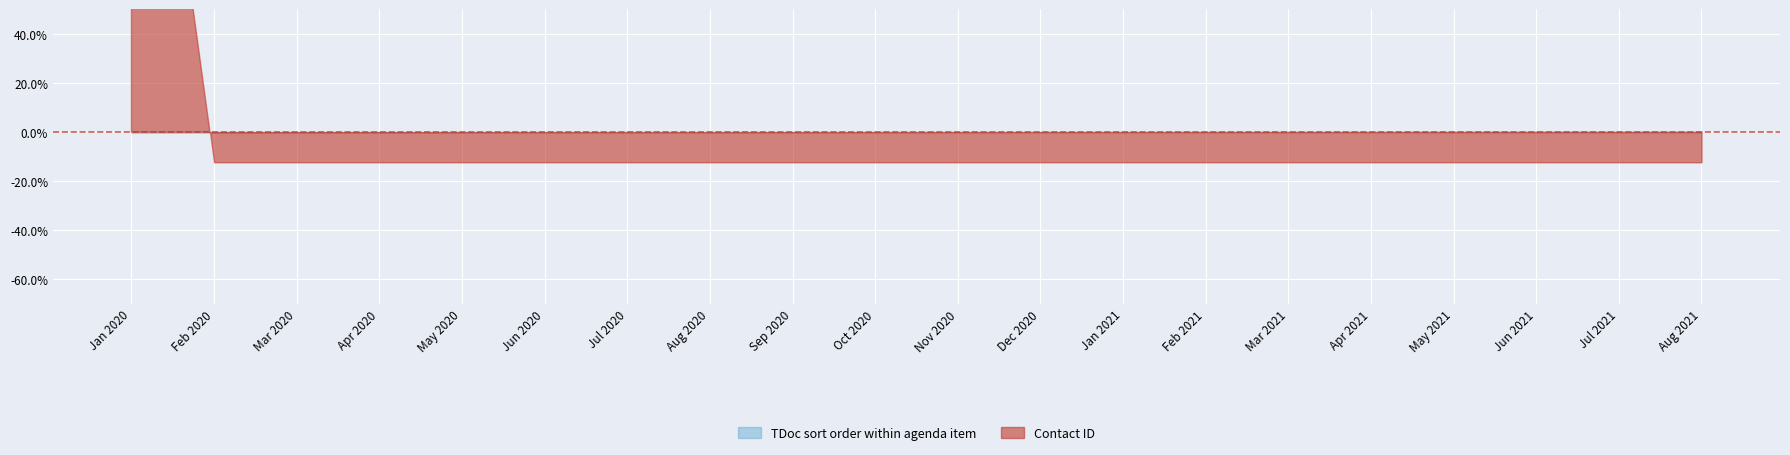

Rank the series by their average value, from highest to lowest.

TDoc sort order within agenda item, Contact ID